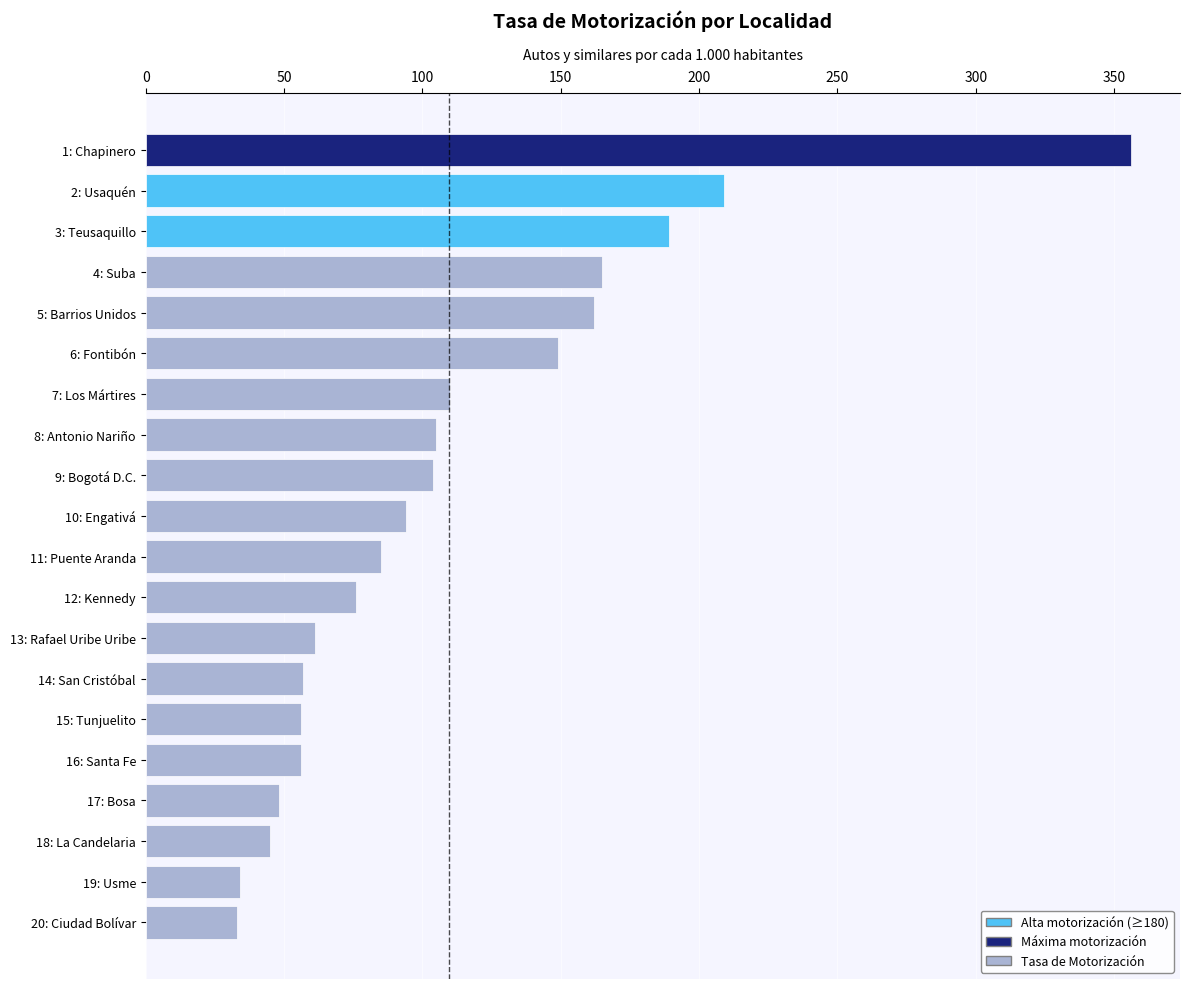

Between 14: San Cristóbal and 17: Bosa, which is larger?

14: San Cristóbal